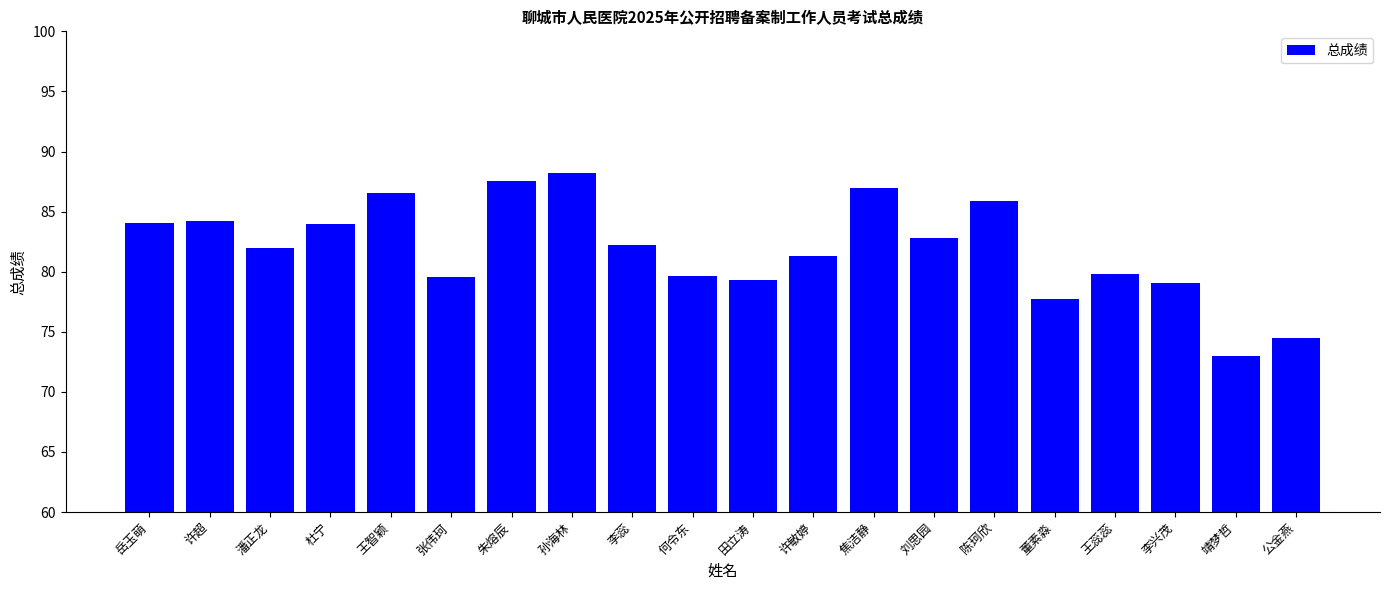

Which has a higher value, 何令东 or 董素淼?

何令东